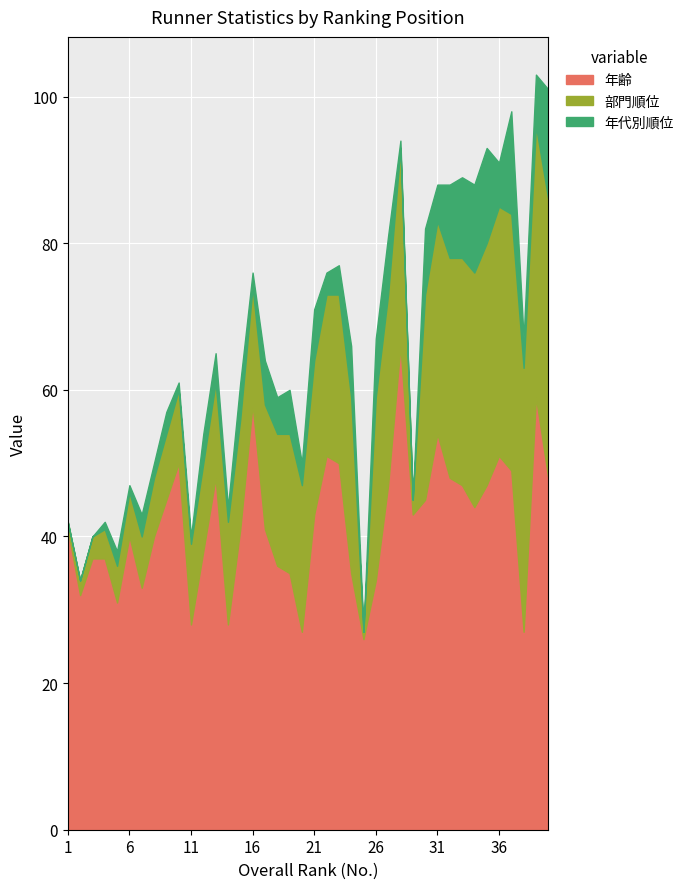

True or false: 年代別順位 and 部門順位 cross at least once.

False